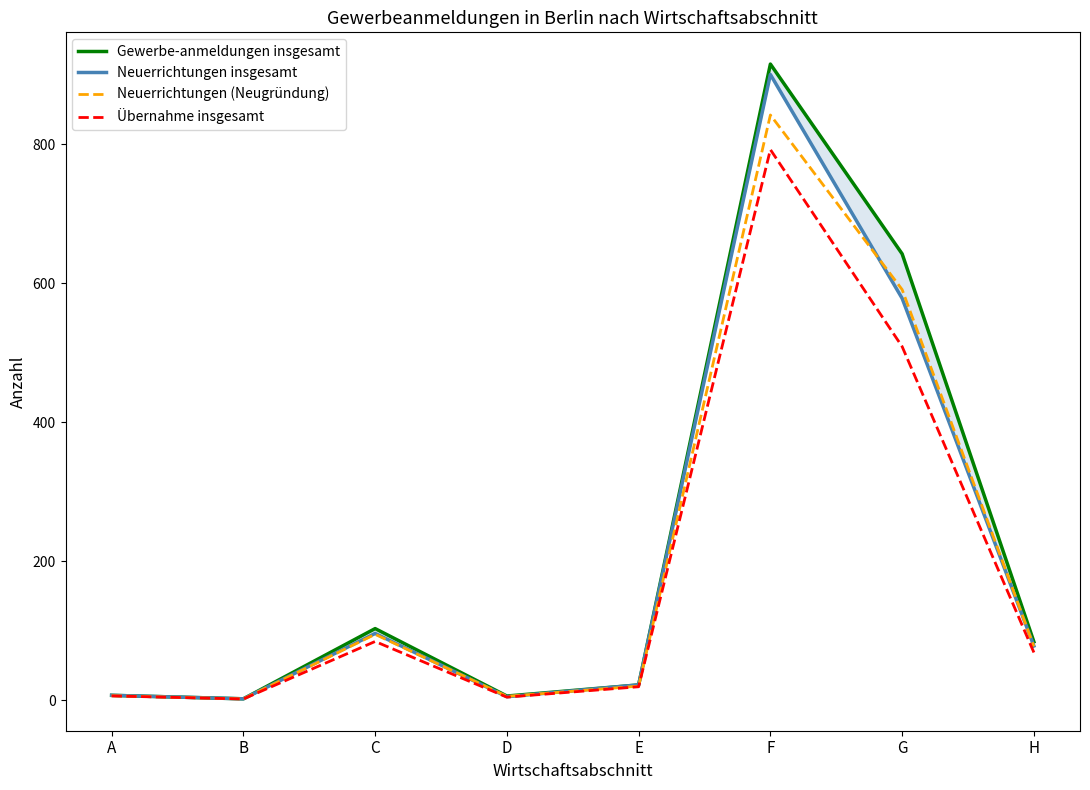

What is the average value of the Neuerrichtungen insgesamt series?

211.0